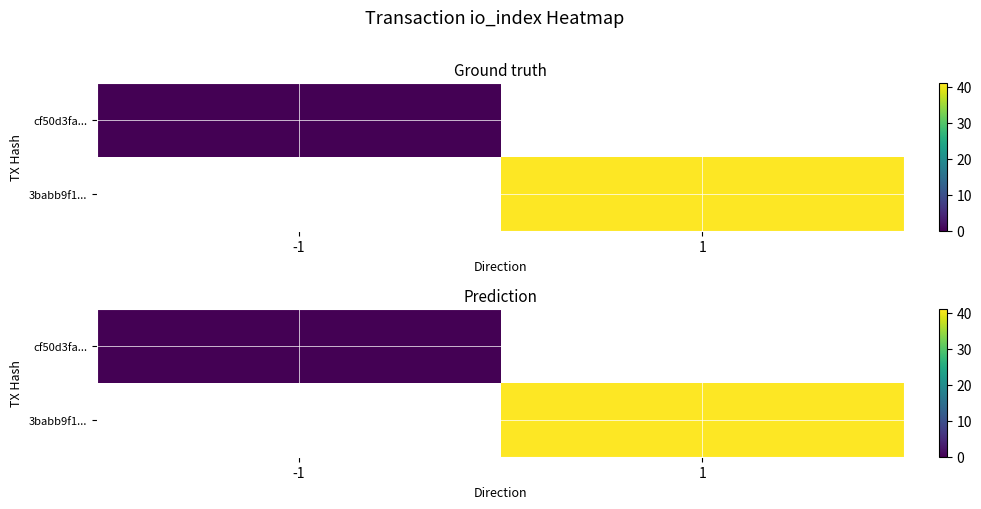

The value of 3babb9f1... at 1 is 41.0. True or false?

True